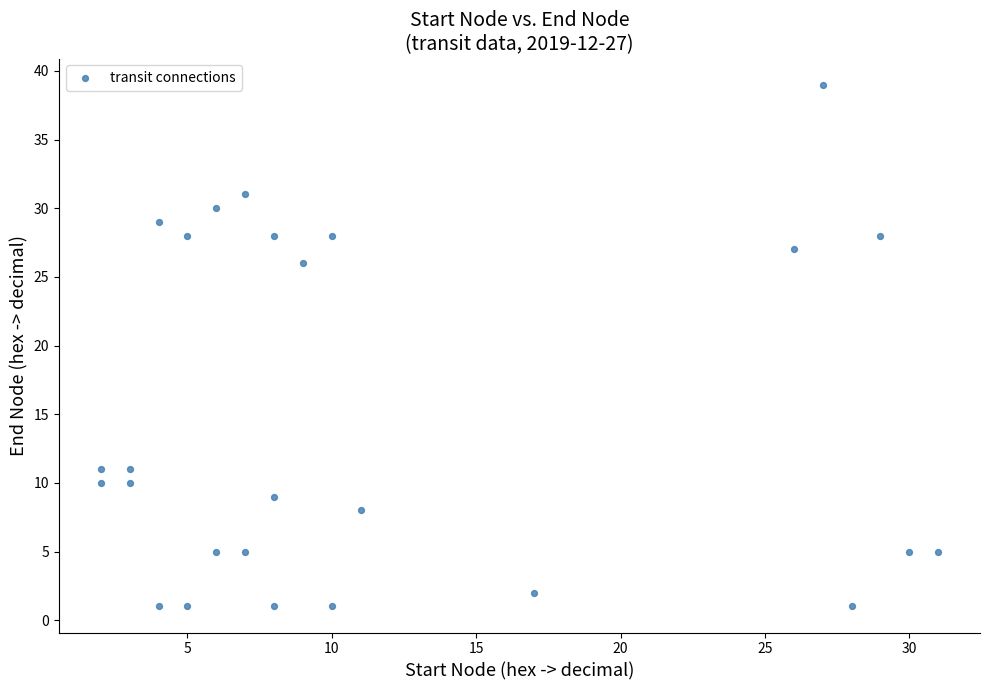

What Y value in the scatter plot is closest to 20?

26